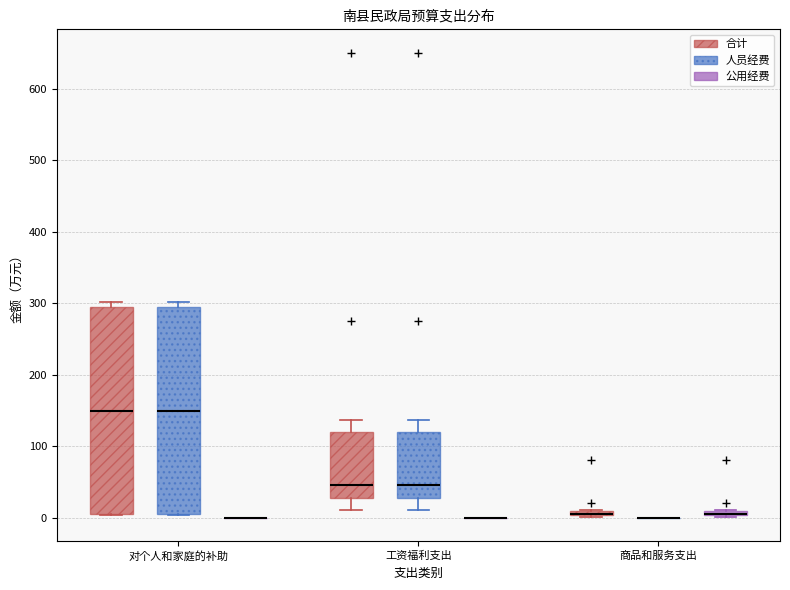

Where does the median line of the box for 对个人和家庭的补助 (人员经费) sit on the y-axis? The values are not printed on the chart, so give them approximately, as read against the axis.

150